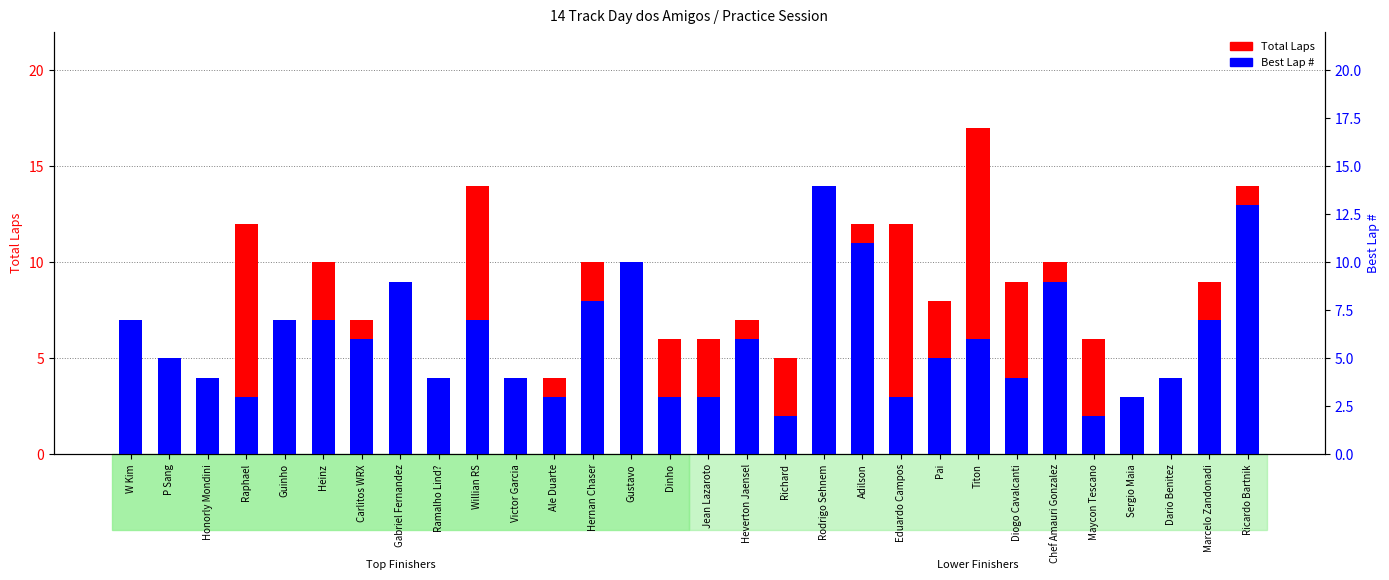

True or false: Total Laps has a value of 2 at W Kim.

False